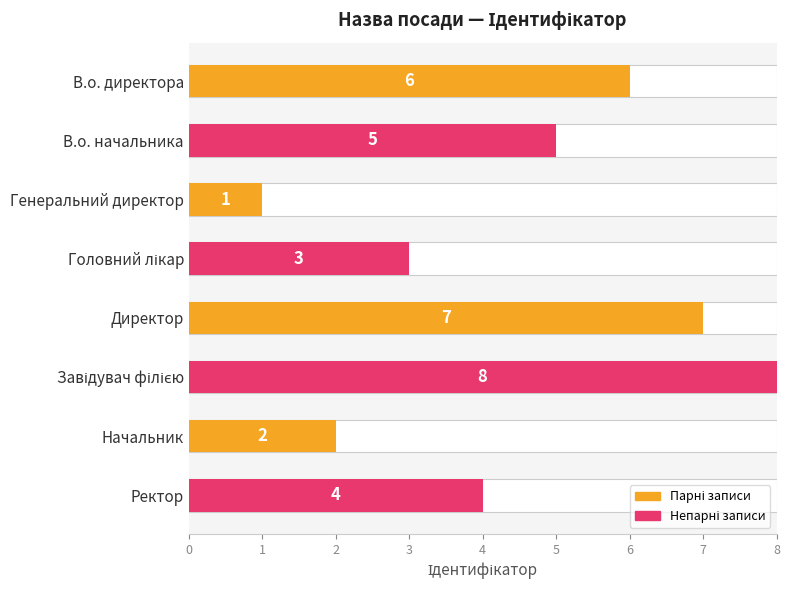

Where is the data nearest to the value 4?

7